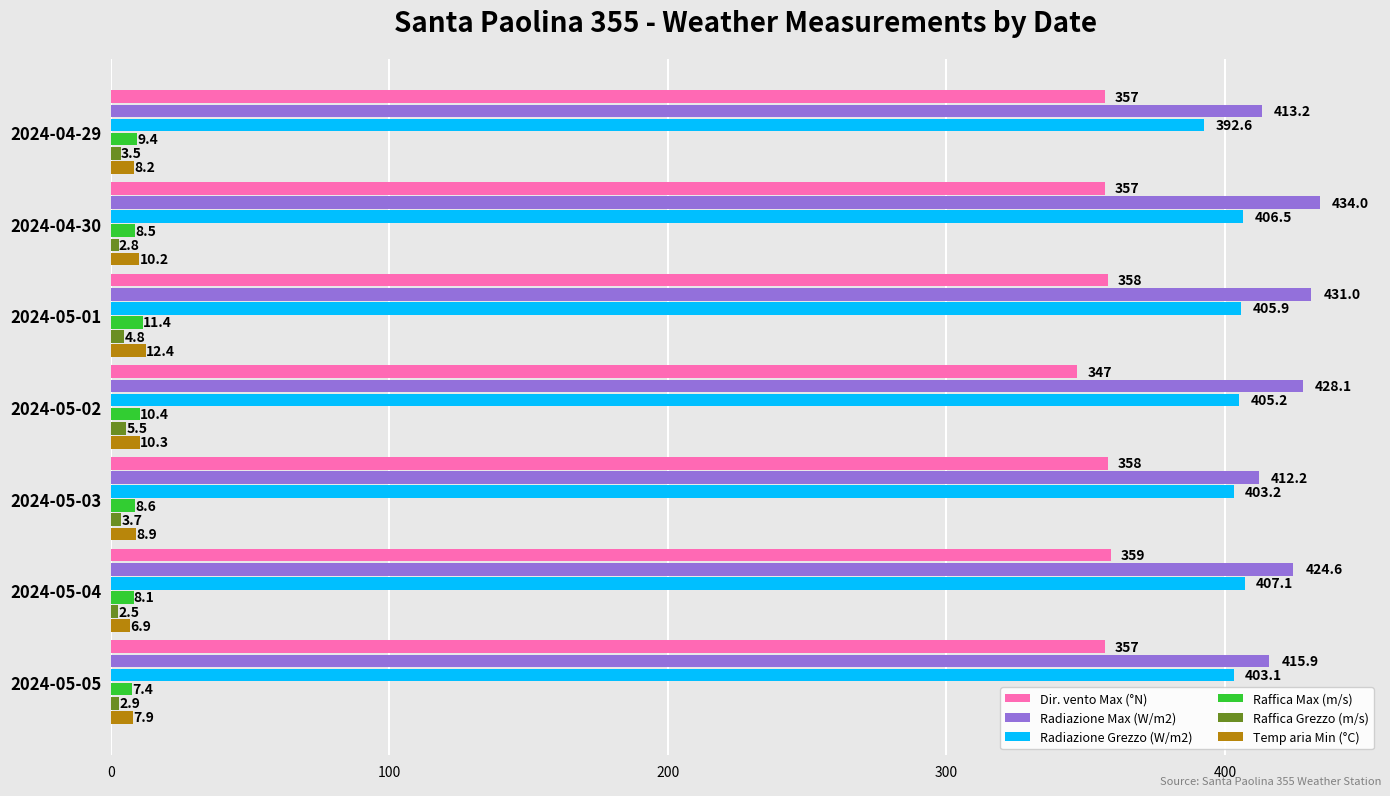

What are all the series names shown in the legend?

Dir. vento Max (°N), Radiazione Max (W/m2), Radiazione Grezzo (W/m2), Raffica Max (m/s), Raffica Grezzo (m/s), Temp aria Min (°C)